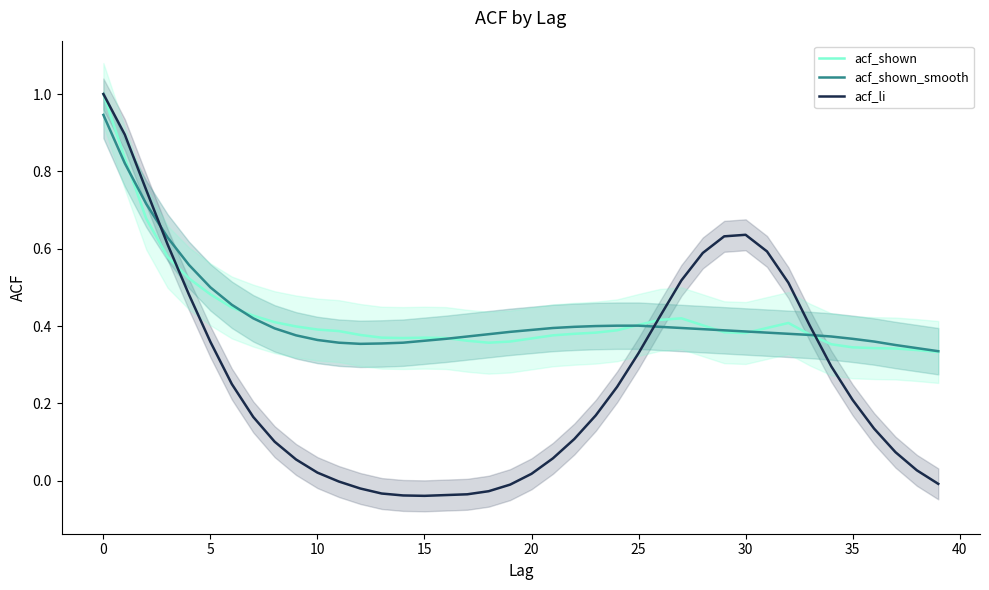

What is the maximum value for acf_li?

1.0